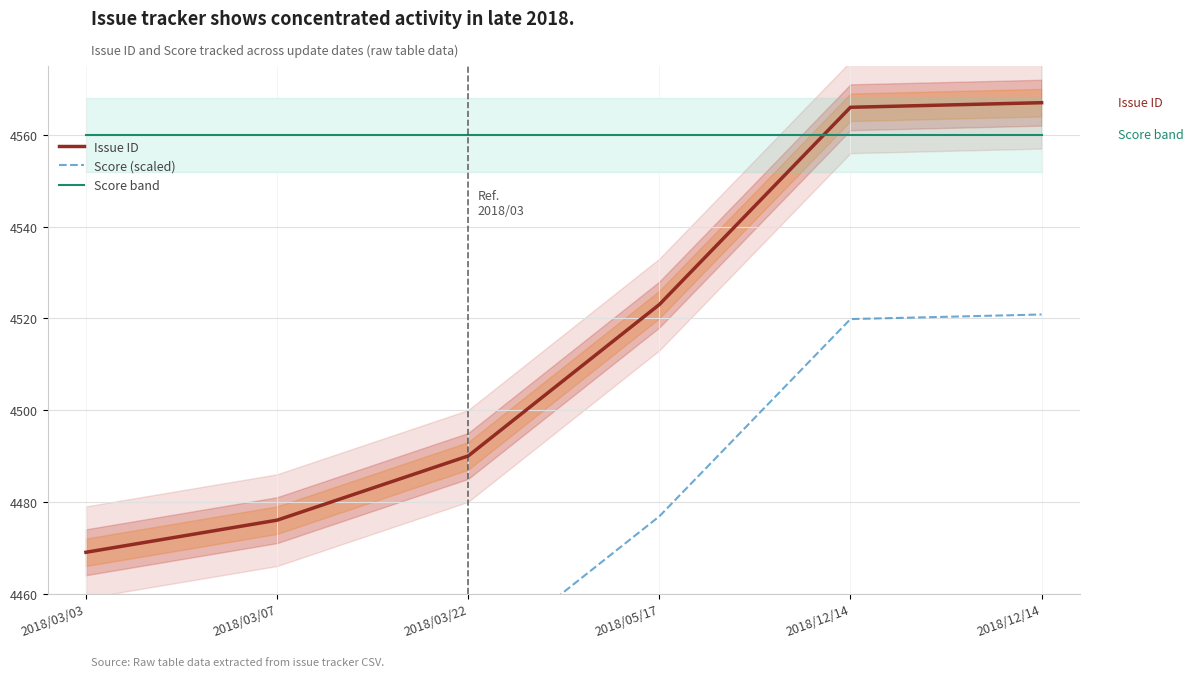

Rank the categories by Issue ID value from highest to lowest.

2018/12/14, 2018/12/14, 2018/05/17, 2018/03/22, 2018/03/07, 2018/03/03